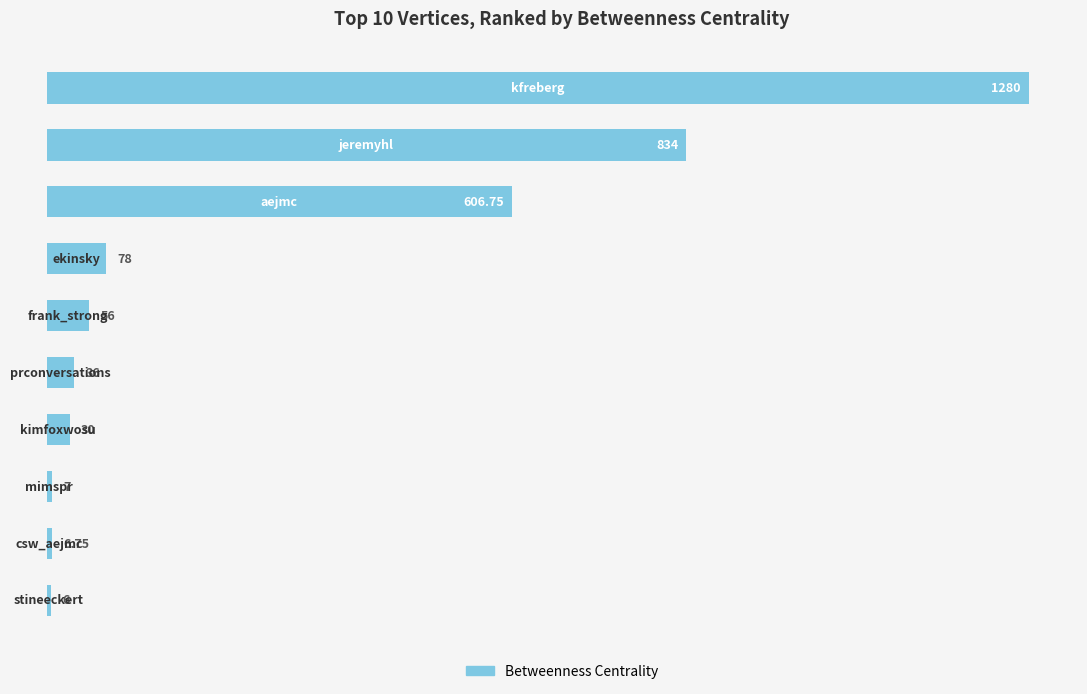

What is the average value?

294.1